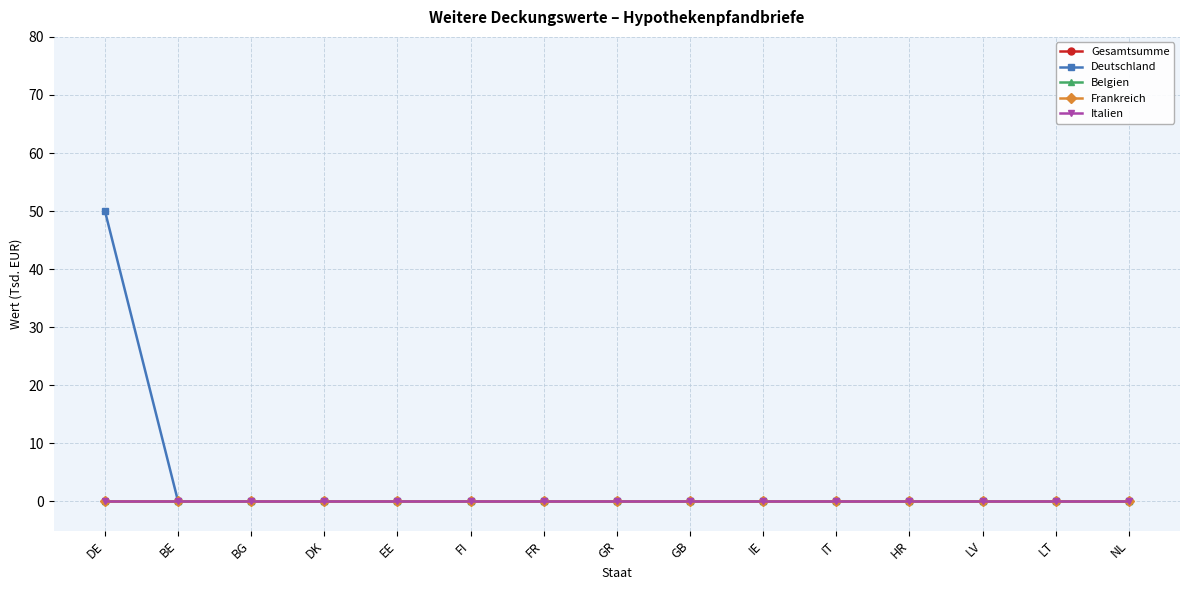

Where is Italien nearest to the value 0?

DE